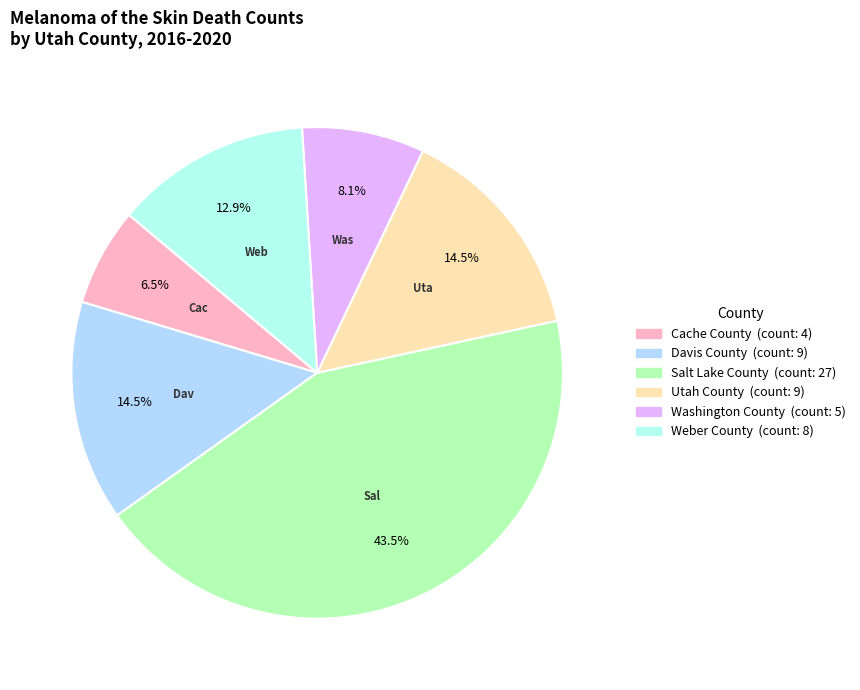

Which has a higher value, Davis County or Washington County?

Davis County